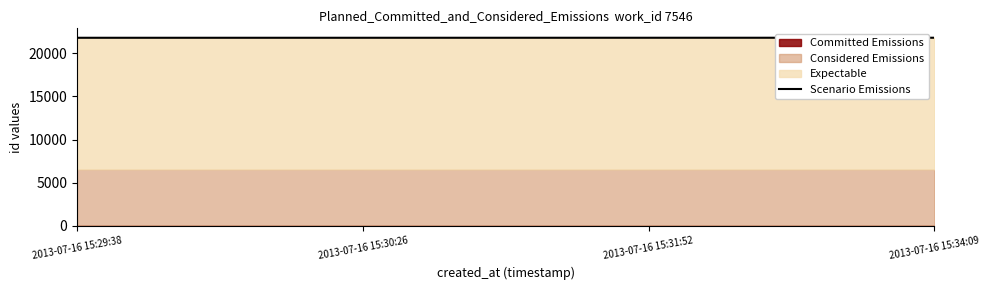

The value at 2013-07-16 15:29:38 is 21806.8. True or false?

True